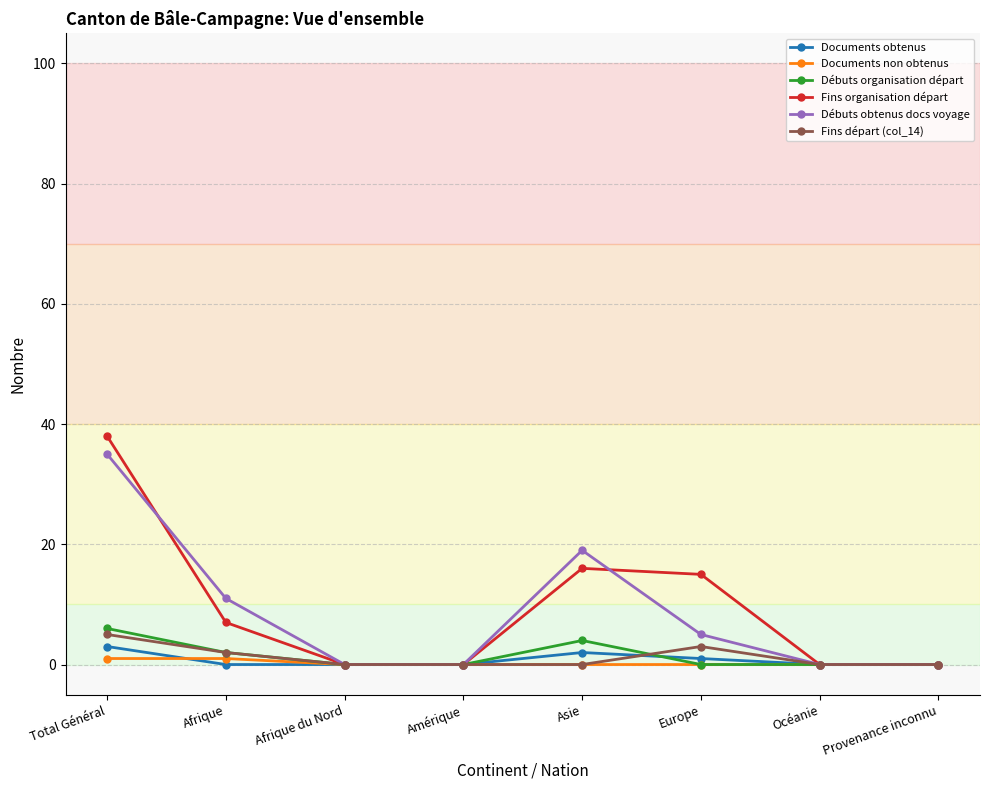

Reading left to right, list all the values displayed in this chart.

Documents obtenus: Total Général=3	Afrique=0	Afrique du Nord=0	Amérique=0	Asie=2	Europe=1	Océanie=0	Provenance inconnu=0
Documents non obtenus: Total Général=1	Afrique=1	Afrique du Nord=0	Amérique=0	Asie=0	Europe=0	Océanie=0	Provenance inconnu=0
Débuts organisation départ: Total Général=6	Afrique=2	Afrique du Nord=0	Amérique=0	Asie=4	Europe=0	Océanie=0	Provenance inconnu=0
Fins organisation départ: Total Général=38	Afrique=7	Afrique du Nord=0	Amérique=0	Asie=16	Europe=15	Océanie=0	Provenance inconnu=0
Débuts obtenus docs voyage: Total Général=35	Afrique=11	Afrique du Nord=0	Amérique=0	Asie=19	Europe=5	Océanie=0	Provenance inconnu=0
Fins départ (col_14): Total Général=5	Afrique=2	Afrique du Nord=0	Amérique=0	Asie=0	Europe=3	Océanie=0	Provenance inconnu=0